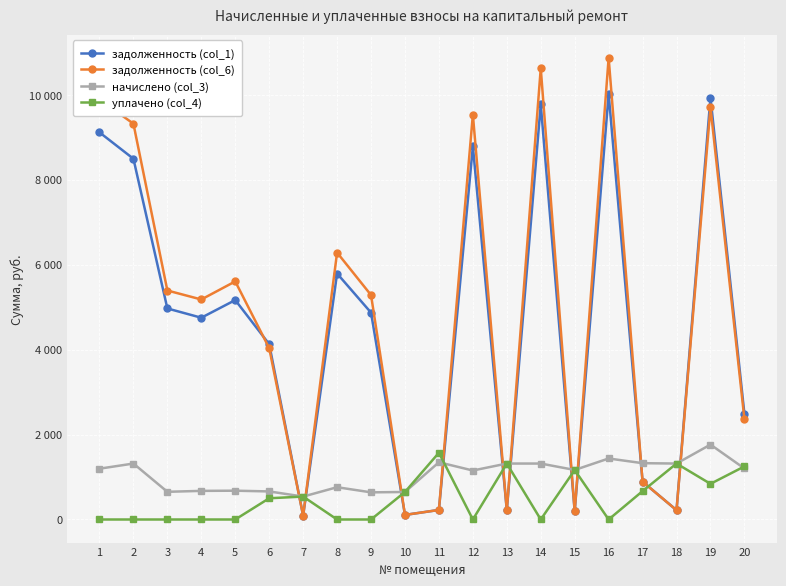

Is it true that задолженность (col_6) equals 56.2 at 7?

False